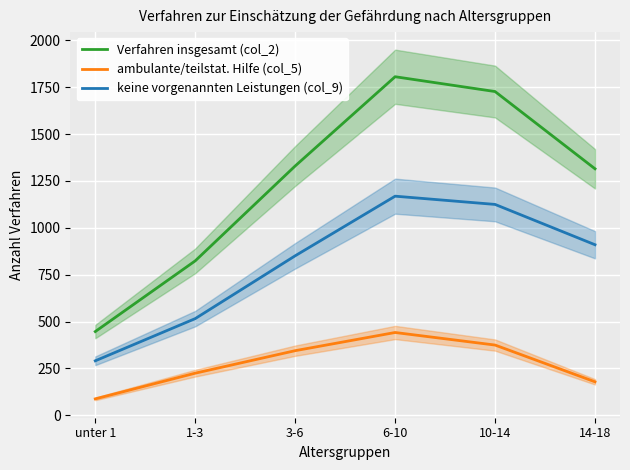

Is it true that Verfahren insgesamt (col_2) equals 1330 at 3-6?

True